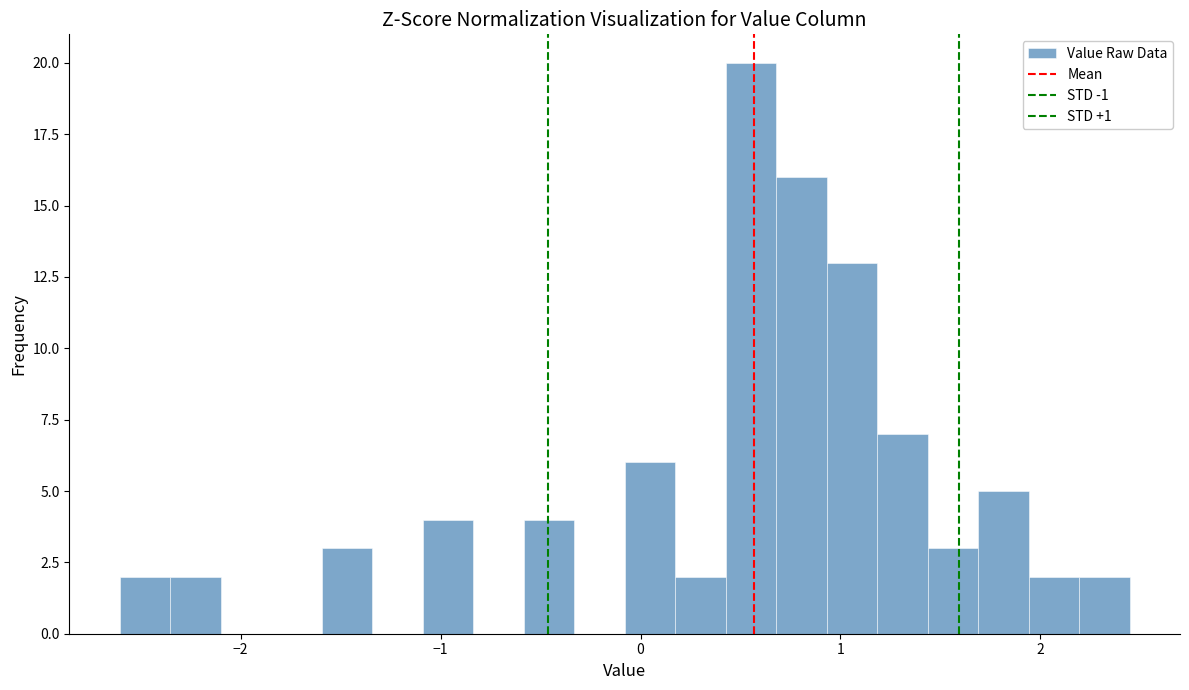

Read against the x-axis, roughly where is the centre of the tallest bar?

0.6